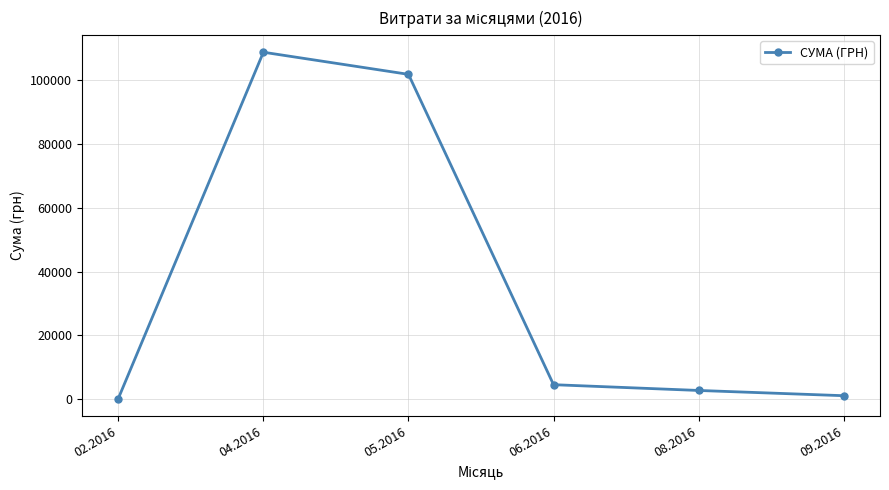

What is the maximum value shown in the chart?

108754.5